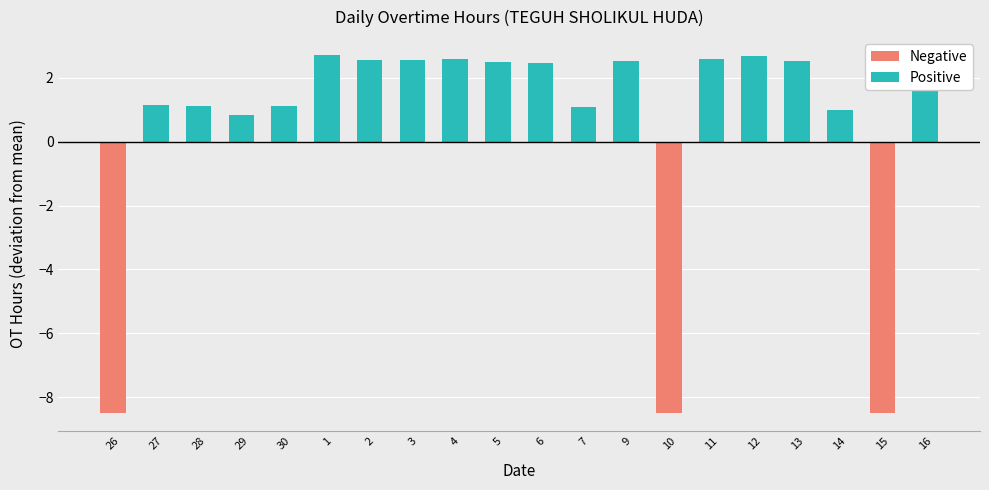

What is the difference between the Positive values at 28 and 11?

1.4